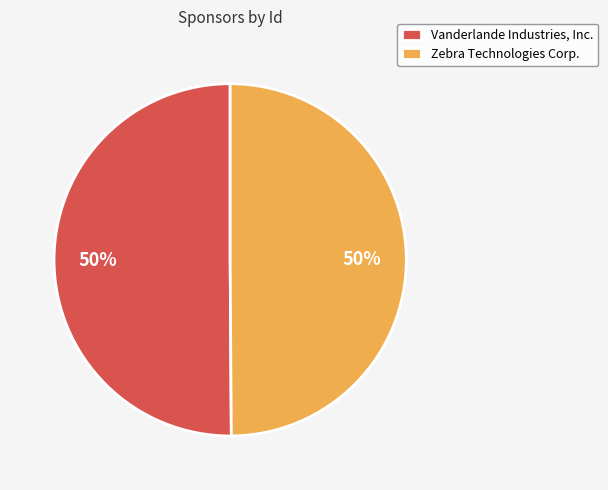

To the nearest percent, what portion does Vanderlande Industries, Inc. represent?

50%